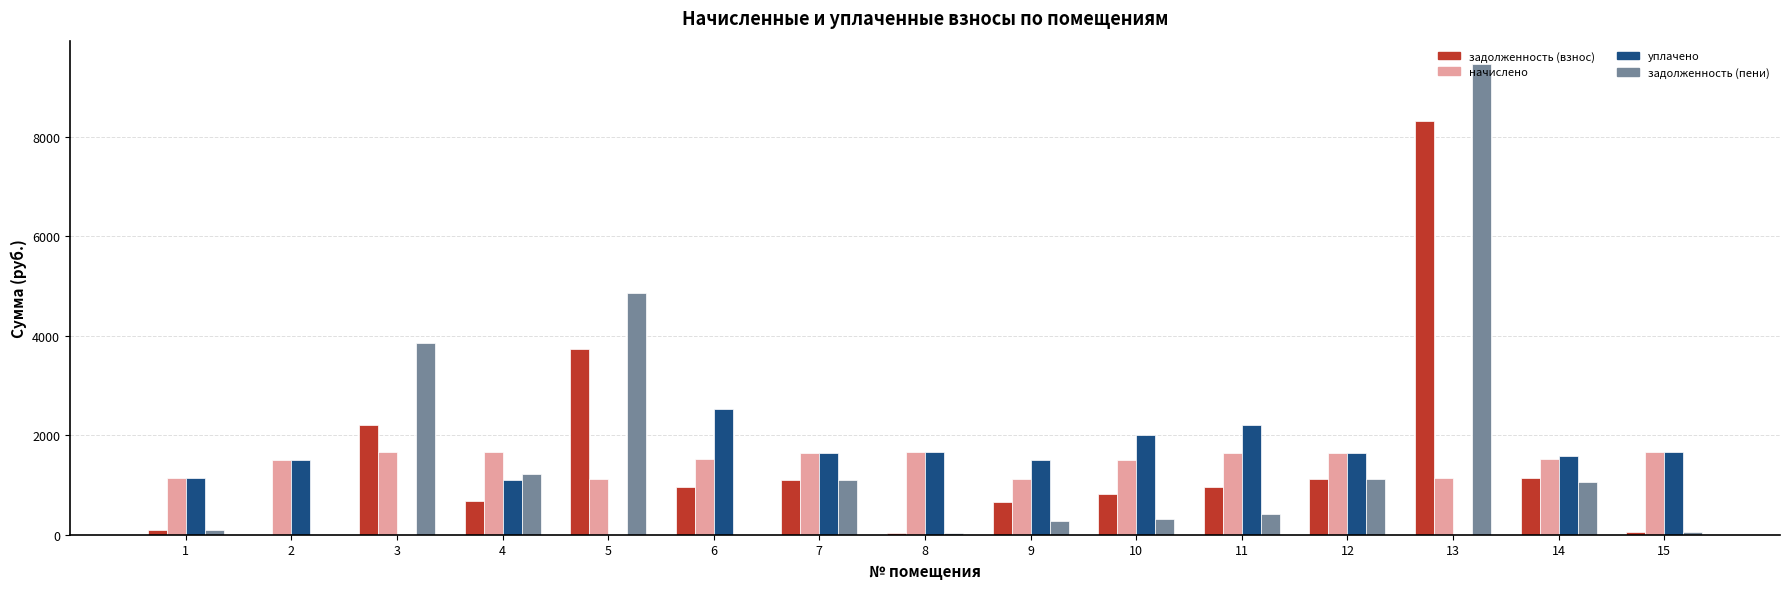

How many data points in задолженность (пени) are above 409?

8